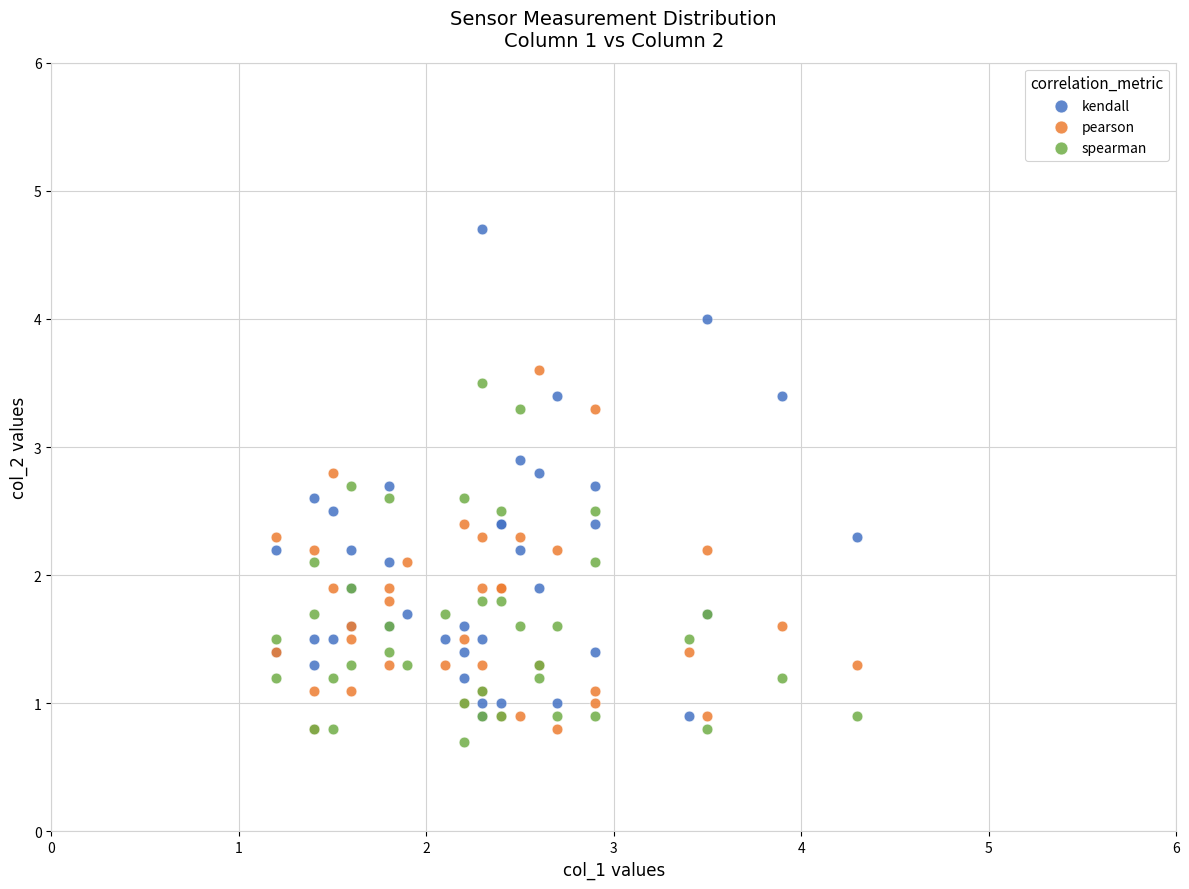

What are all the series names shown in the legend?

kendall, pearson, spearman